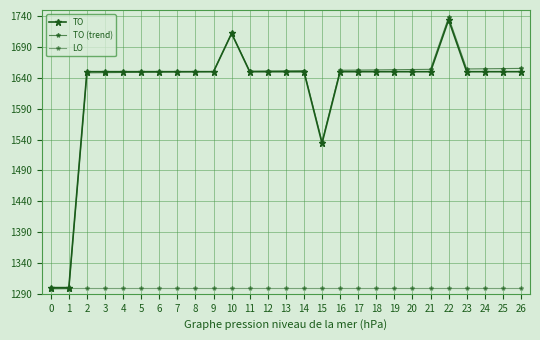

How many times do TO (trend) and LO cross each other?

1